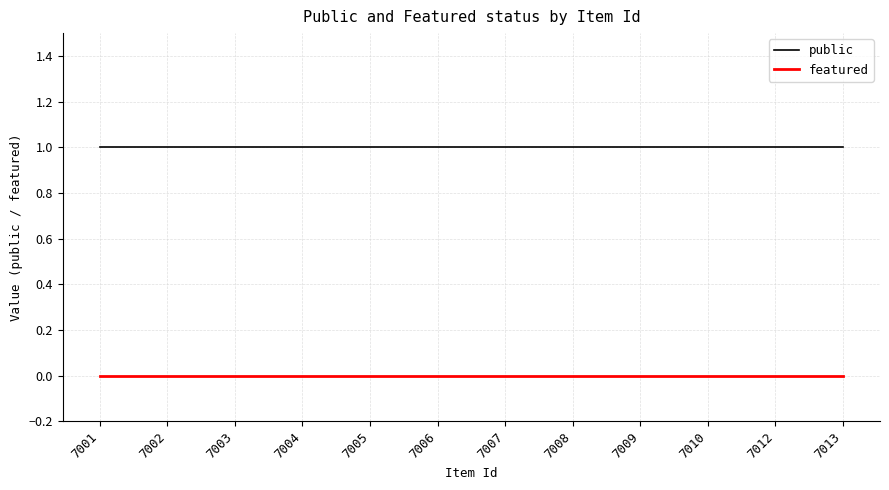

What is the total value across all series at 7013?

1